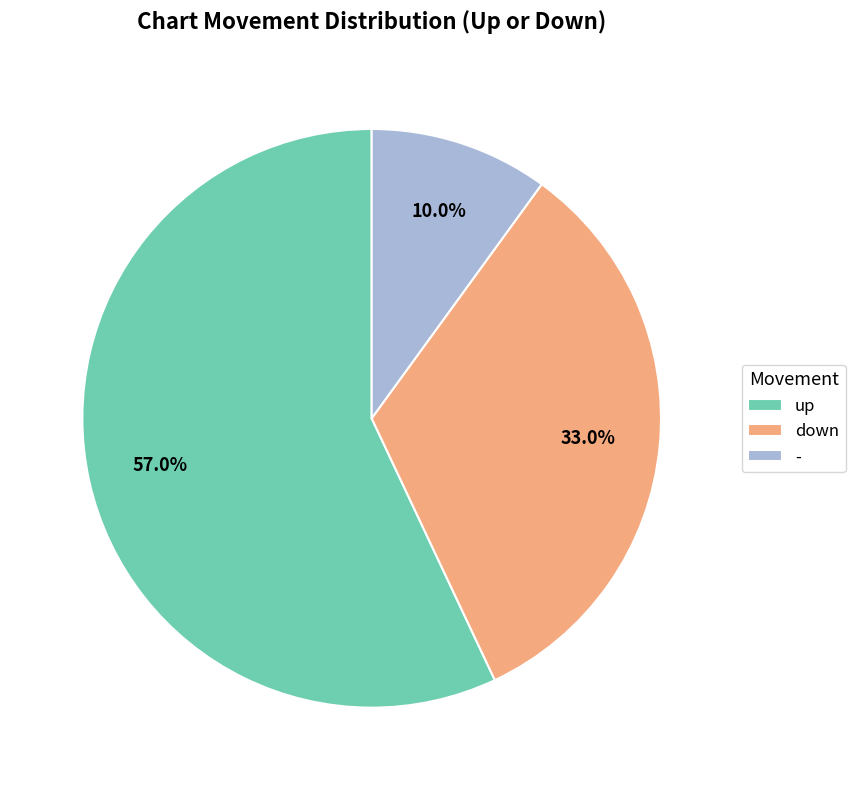

What is the smallest slice in the pie chart?

-